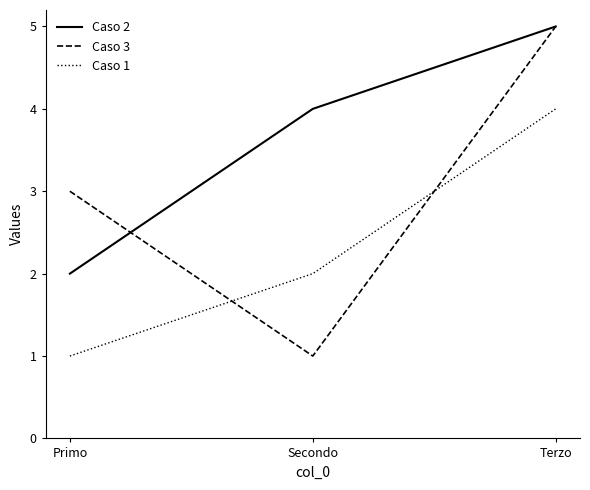

Is the value of Caso 2 at Secondo greater than the value of Caso 3 at Secondo?

Yes